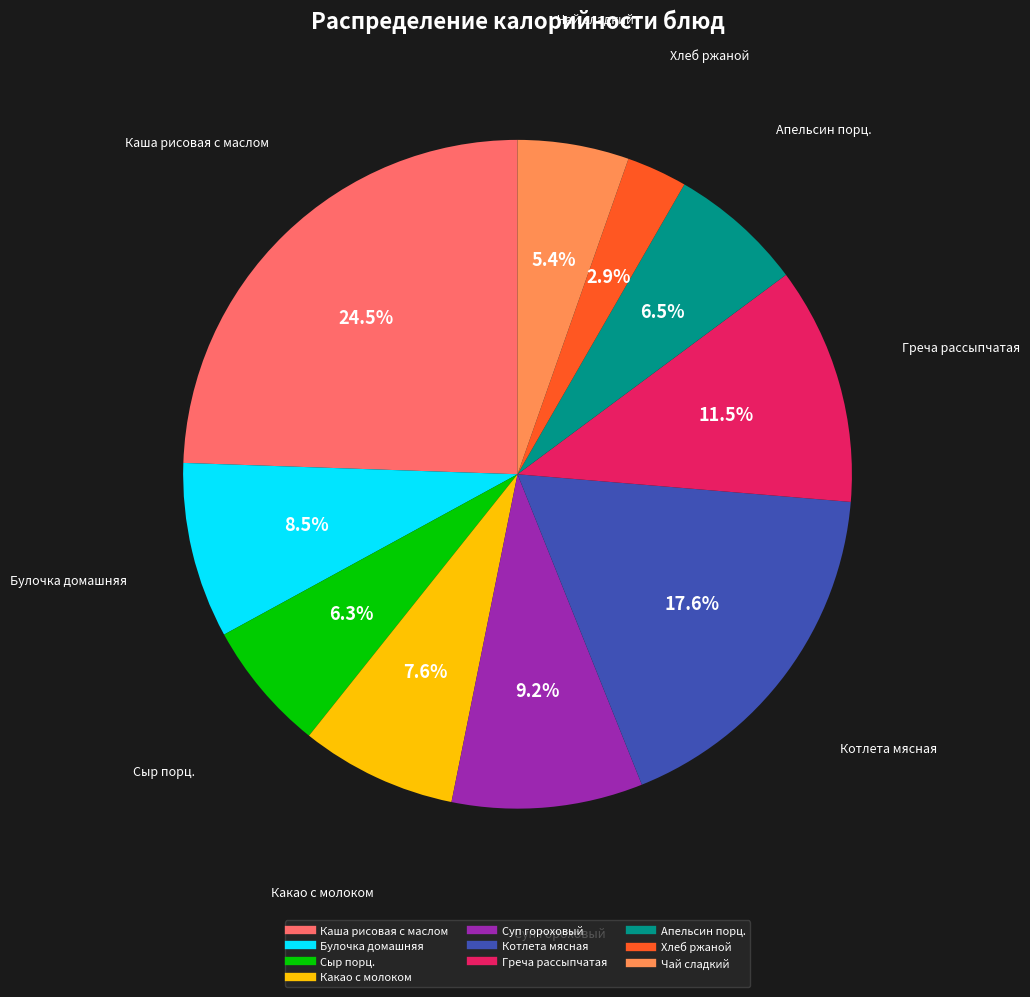

What is the largest slice in the pie chart?

Каша рисовая с маслом